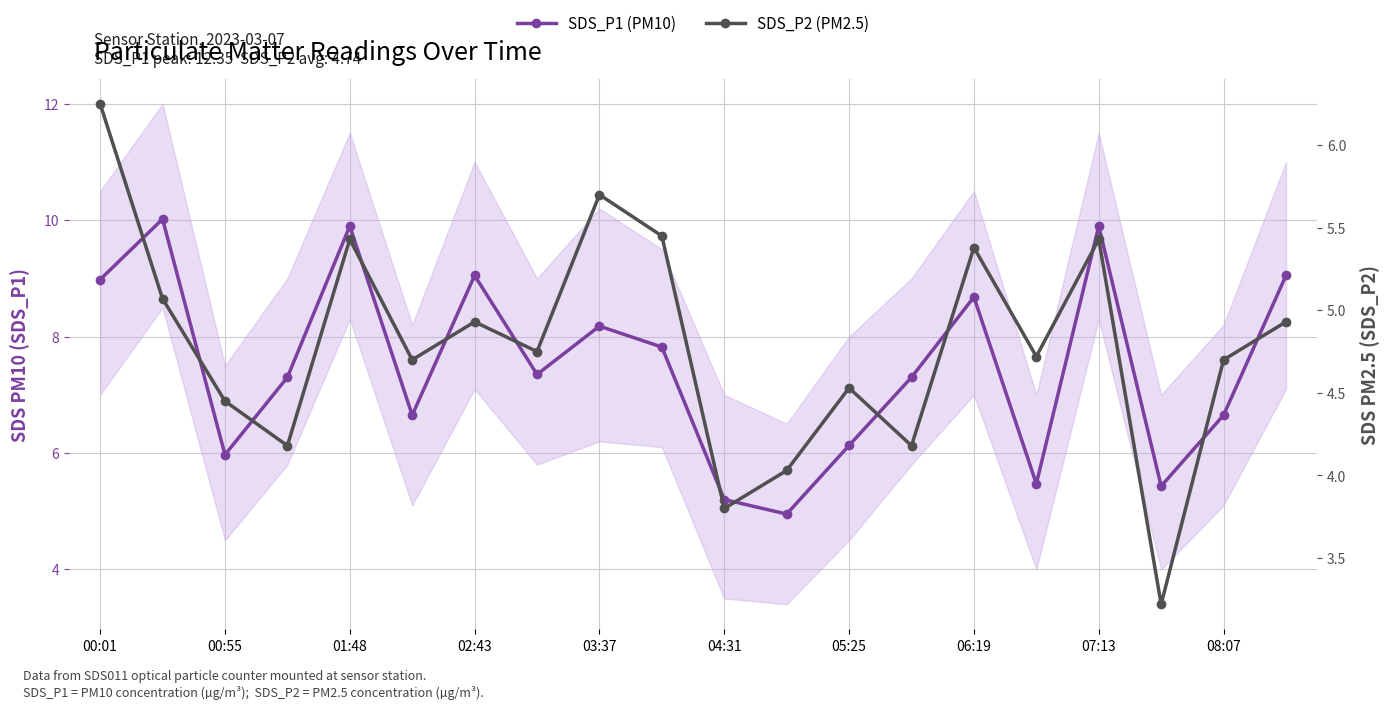

What is the value of the SDS_P1 (PM10) point at the 11th from the left?

5.2